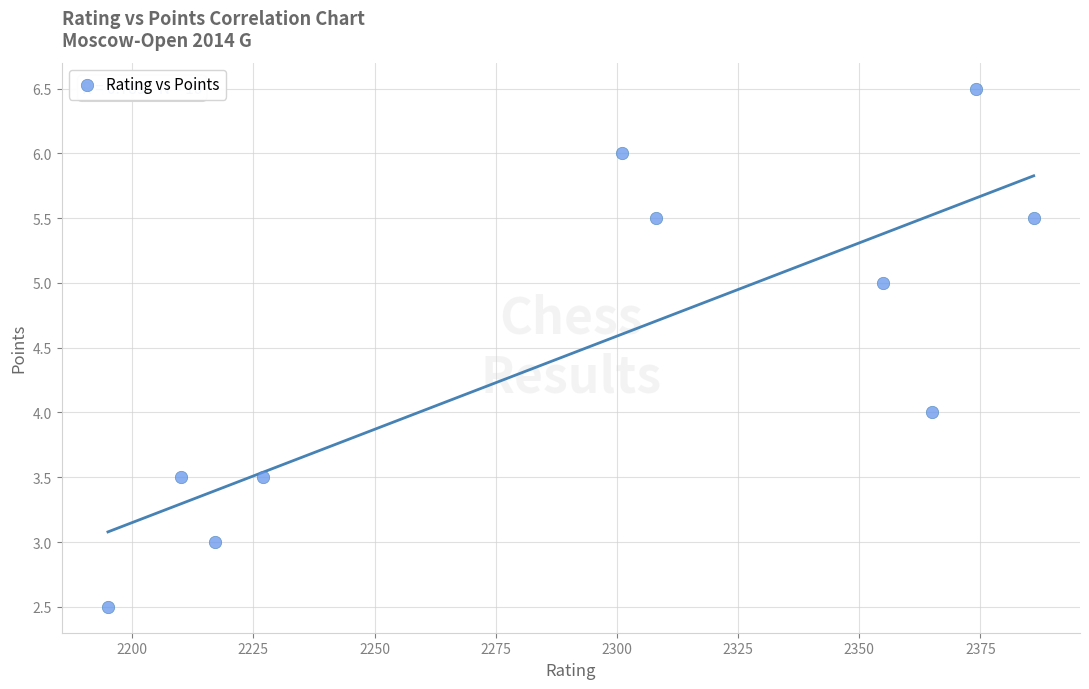

What is the average Y value?

4.5